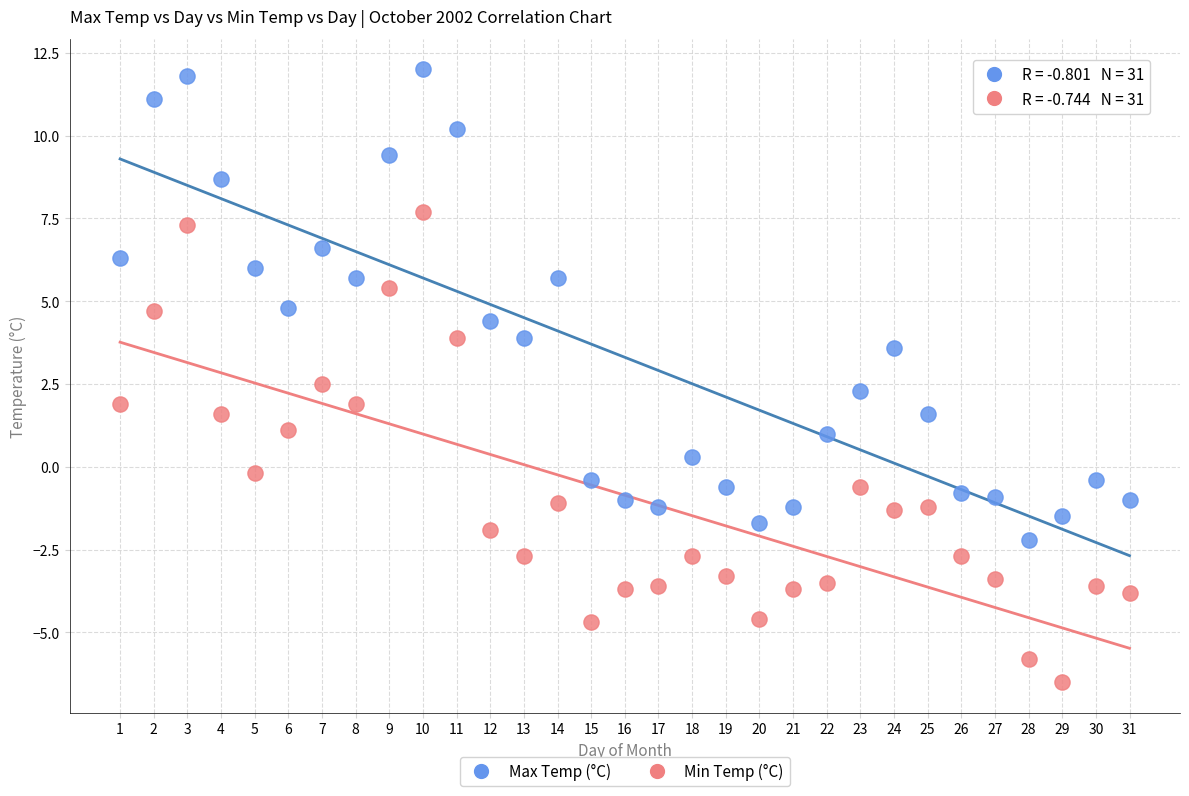

Across all data points, what is the range of X values (max minus min)?

30.0